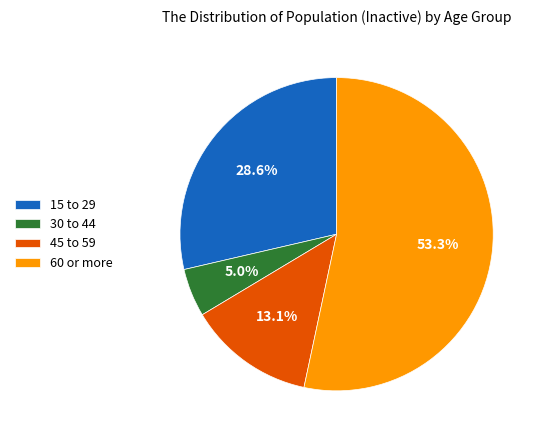

To the nearest percent, what is the combined percentage of 45 to 59 and 30 to 44?

18%